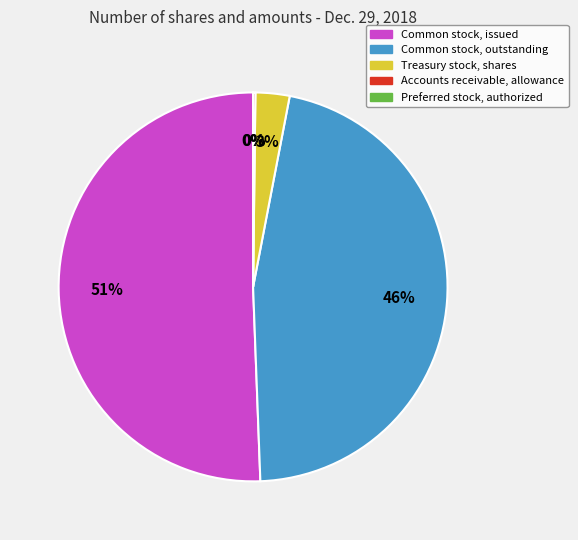

Is the sum of Treasury stock, shares and Common stock, outstanding greater than half?

No